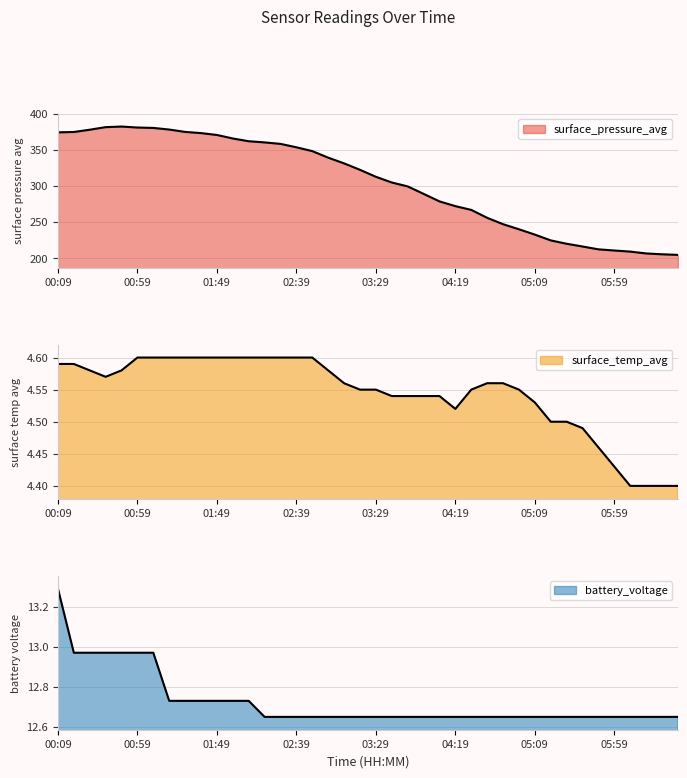

Reading left to right, what are all the values shown in this chart?

surface_pressure_avg: 374.5	375.0	378.2	381.7	382.5	381.2	380.6	378.4	375.1	373.5	370.9	366.0	362.2	360.6	358.5	353.8	348.5	339.4	331.5	322.6	312.9	305.0	299.6	289.3	278.8	272.3	267.0	256.1	247.2	240.2	232.8	224.8	220.1	216.3	212.4	210.8	209.3	206.7	205.5	204.7
surface_temp_avg: 4.6	4.6	4.6	4.6	4.6	4.6	4.6	4.6	4.6	4.6	4.6	4.6	4.6	4.6	4.6	4.6	4.6	4.6	4.6	4.5	4.5	4.5	4.5	4.5	4.5	4.5	4.5	4.6	4.6	4.5	4.5	4.5	4.5	4.5	4.5	4.4	4.4	4.4	4.4	4.4
battery_voltage: 13.3	13.0	13.0	13.0	13.0	13.0	13.0	12.7	12.7	12.7	12.7	12.7	12.7	12.7	12.7	12.7	12.7	12.7	12.7	12.7	12.7	12.7	12.7	12.7	12.7	12.7	12.7	12.7	12.7	12.7	12.7	12.7	12.7	12.7	12.7	12.7	12.7	12.7	12.7	12.7